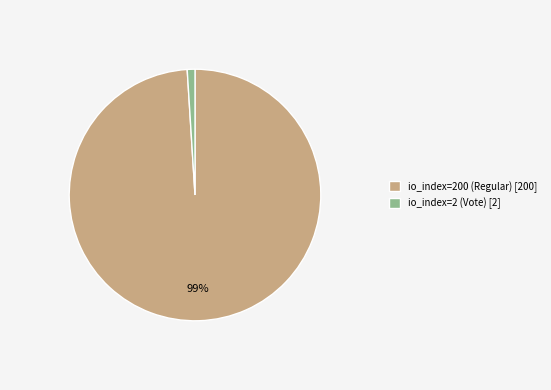

Does io_index=2 (Vote) account for over 50% of the chart?

No